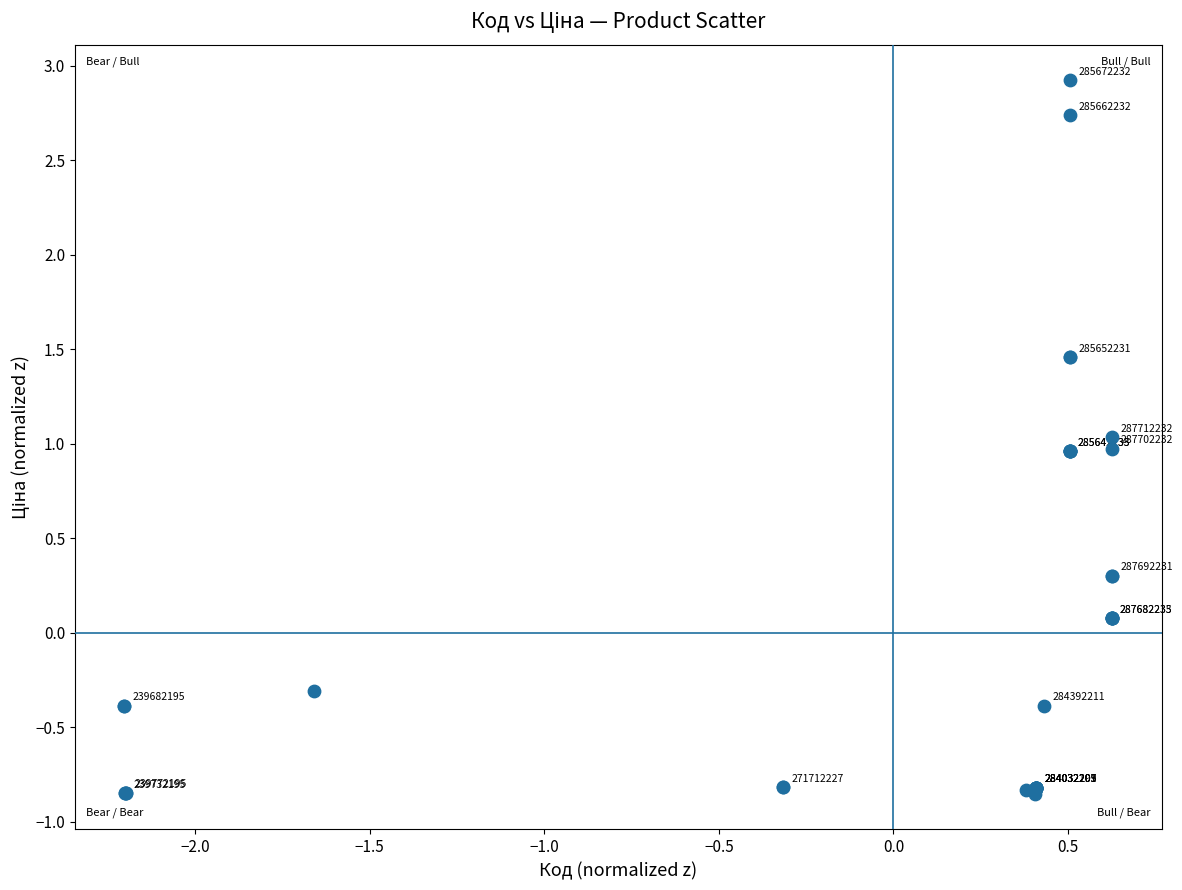

What Y value in the scatter plot is closest to 1?

1.0